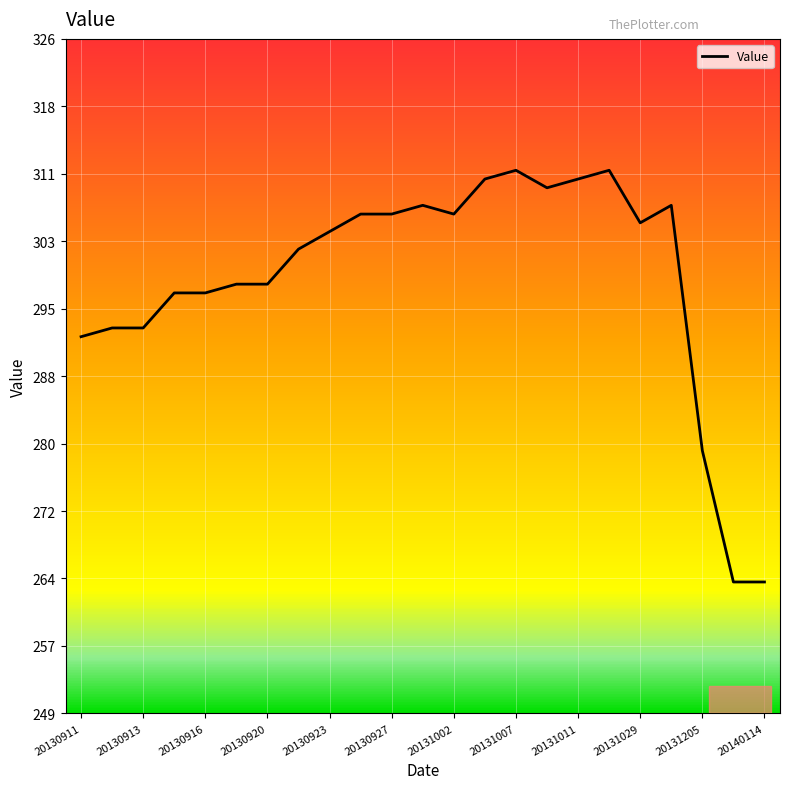

What is the minimum value shown in the chart?

264